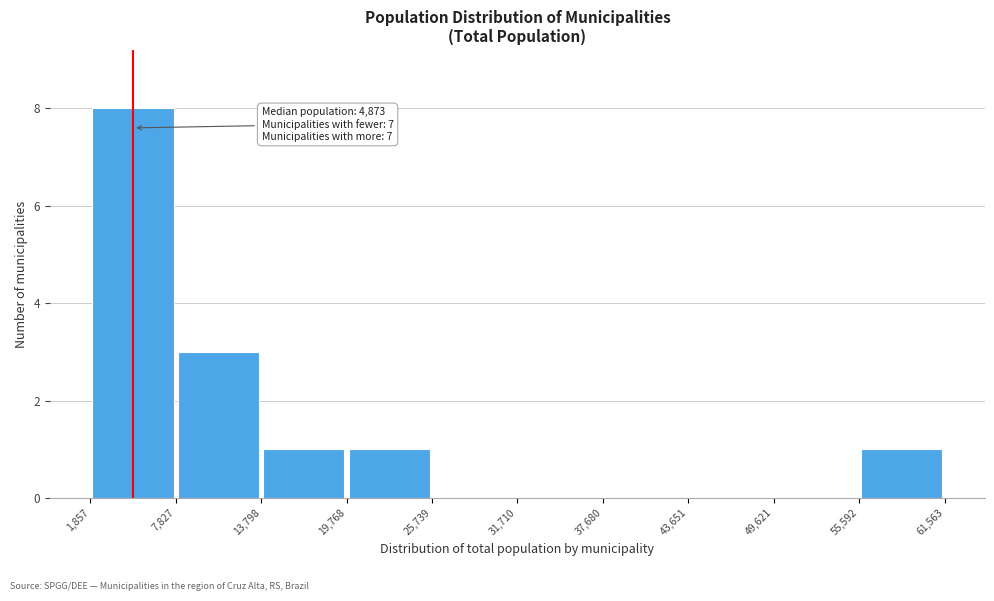

Which range on the x-axis has the tallest bar?

1,857 to 7,827